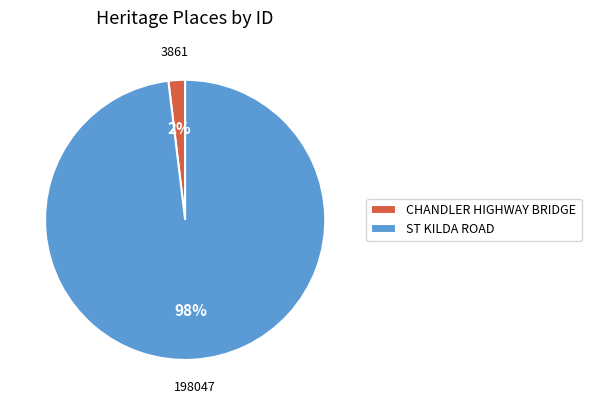

Which has a higher value, CHANDLER HIGHWAY BRIDGE or ST KILDA ROAD?

ST KILDA ROAD